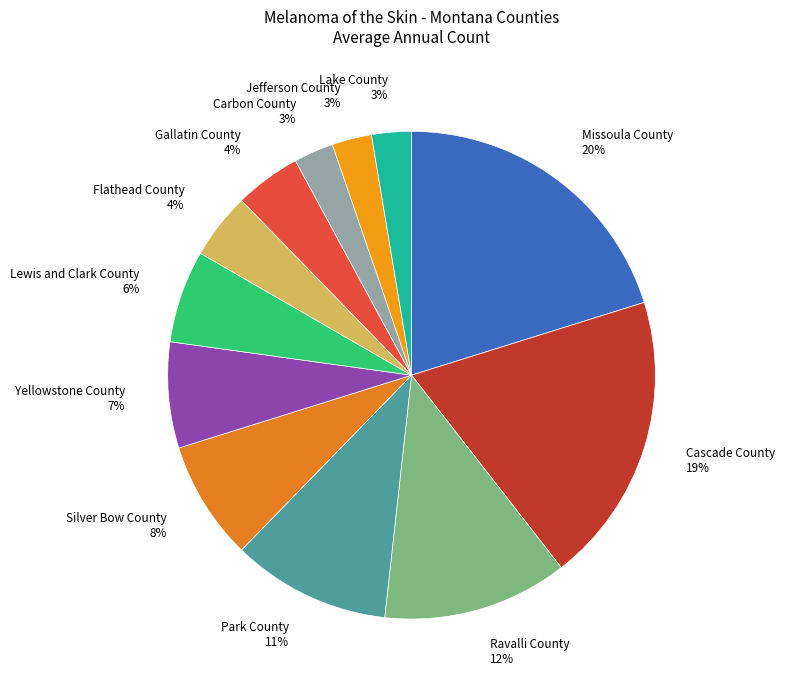

To the nearest percent, what is the difference between the Ravalli County and Gallatin County slice percentages?

8%